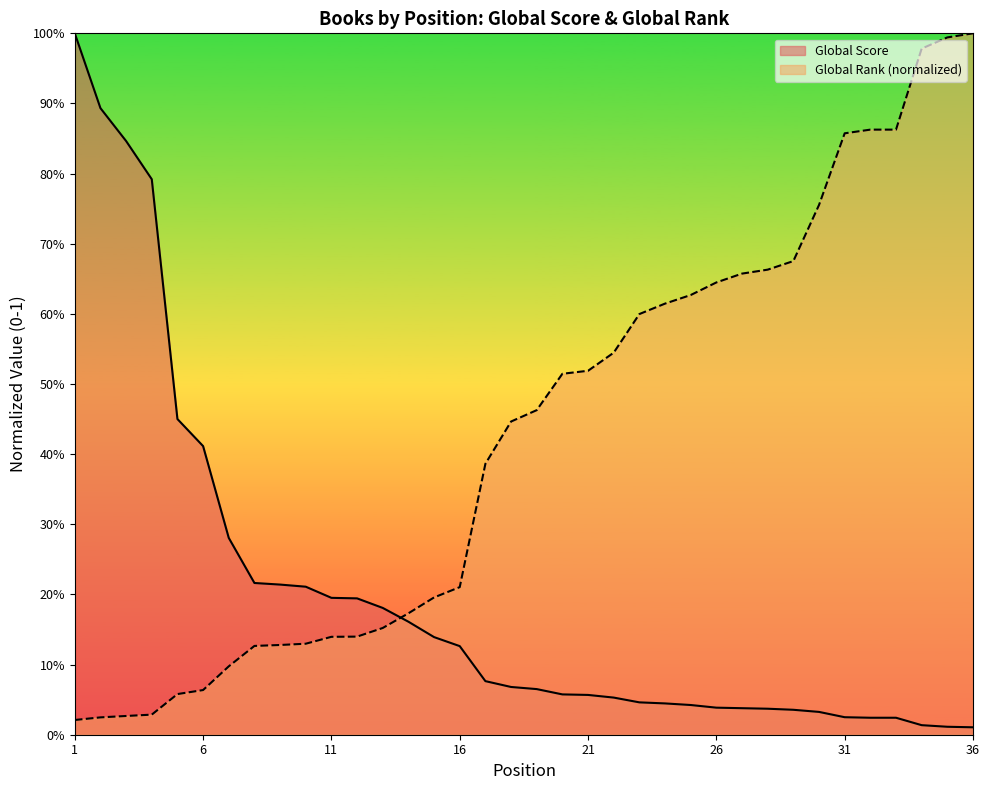

Reading left to right, transcribe all the data shown in this chart.

Global Score: 1.0	0.9	0.8	0.8	0.5	0.4	0.3	0.2	0.2	0.2	0.2	0.2	0.2	0.2	0.1	0.1	0.1	0.1	0.1	0.1	0.1	0.1	0.0	0.0	0.0	0.0	0.0	0.0	0.0	0.0	0.0	0.0	0.0	0.0	0.0	0.0
Global Rank: 0.0	0.0	0.0	0.0	0.1	0.1	0.1	0.1	0.1	0.1	0.1	0.1	0.2	0.2	0.2	0.2	0.4	0.4	0.5	0.5	0.5	0.5	0.6	0.6	0.6	0.6	0.7	0.7	0.7	0.8	0.9	0.9	0.9	1.0	1.0	1.0